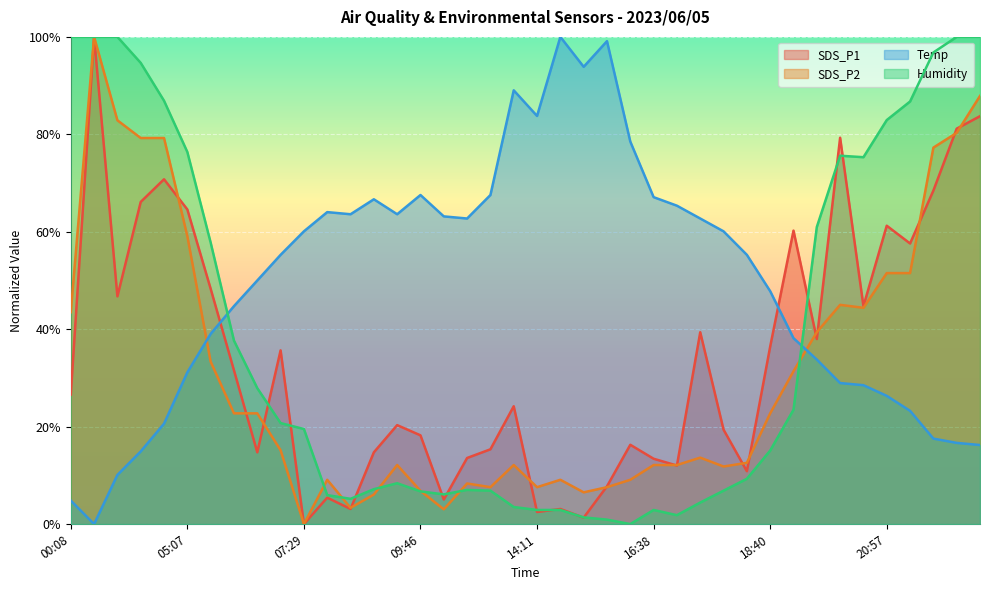

How many interior local peaks does the Humidity series have?

4